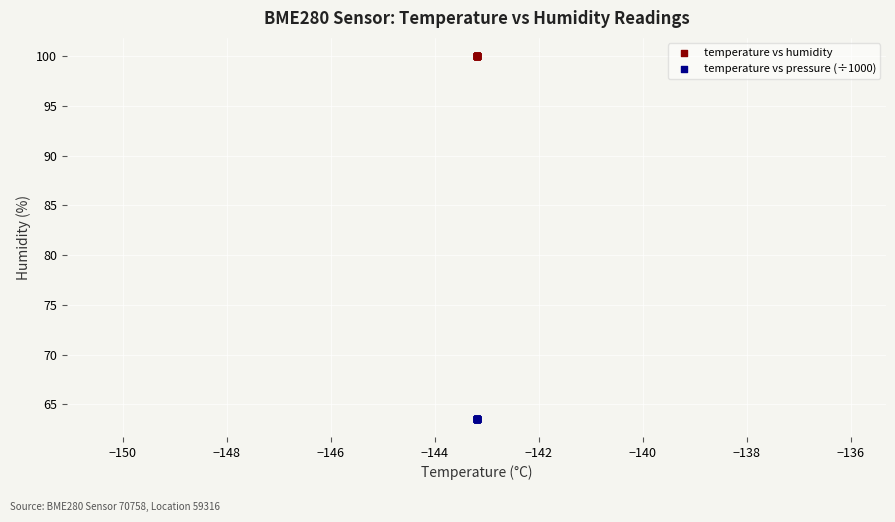

Which series contains the highest Y value?

temperature vs humidity